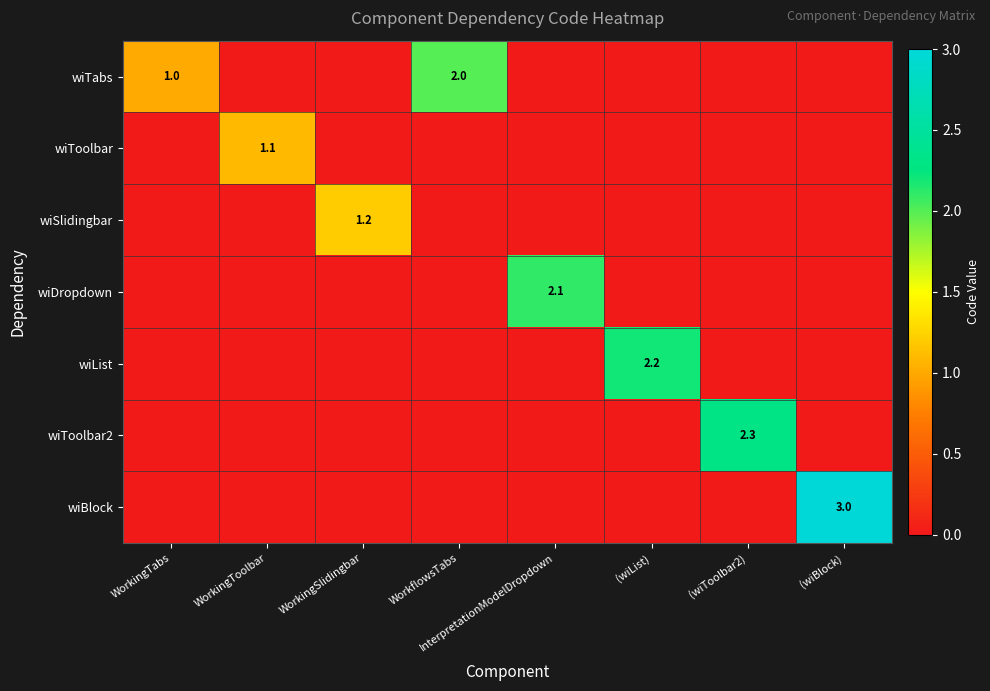

Count the wiSlidingbar values in the range 0 to 1.

7